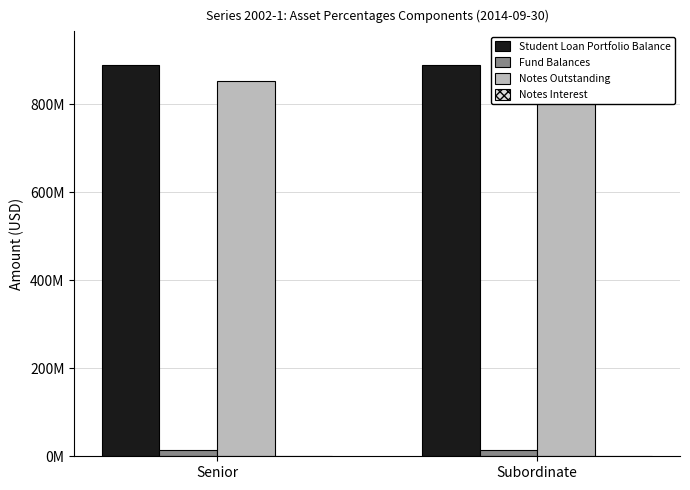

What is the greatest value displayed?

920119274.8